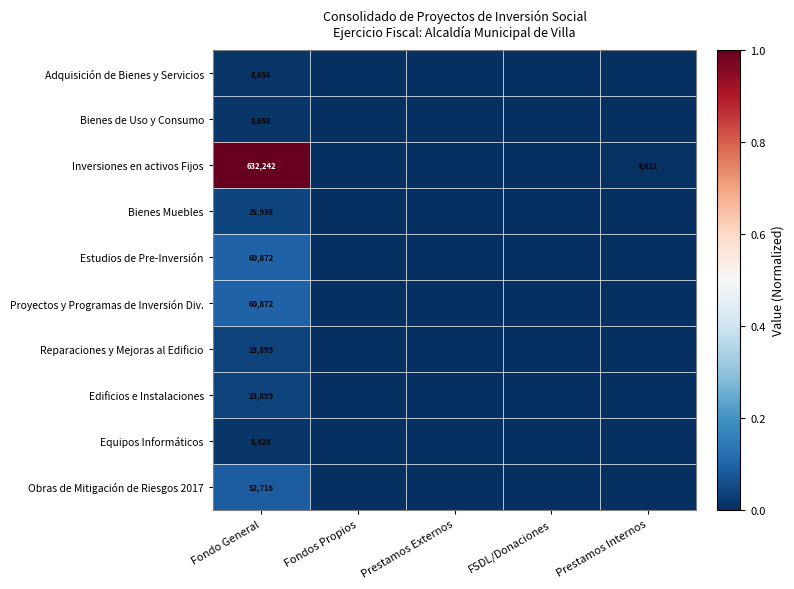

Which has a higher value, Prestamos Internos or Fondos Propios?

Prestamos Internos